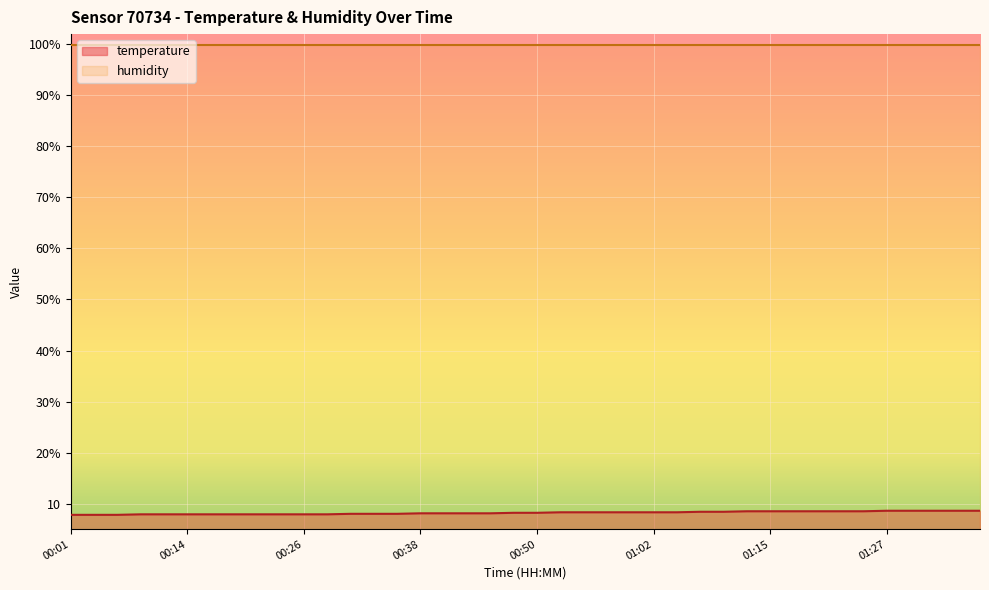

Between 00:36 and 01:27, which is larger?

01:27